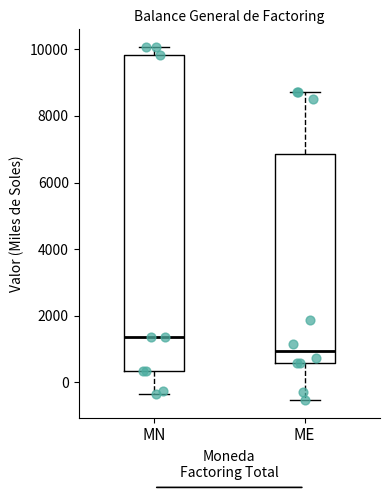

Which box's median line is the highest?

MN